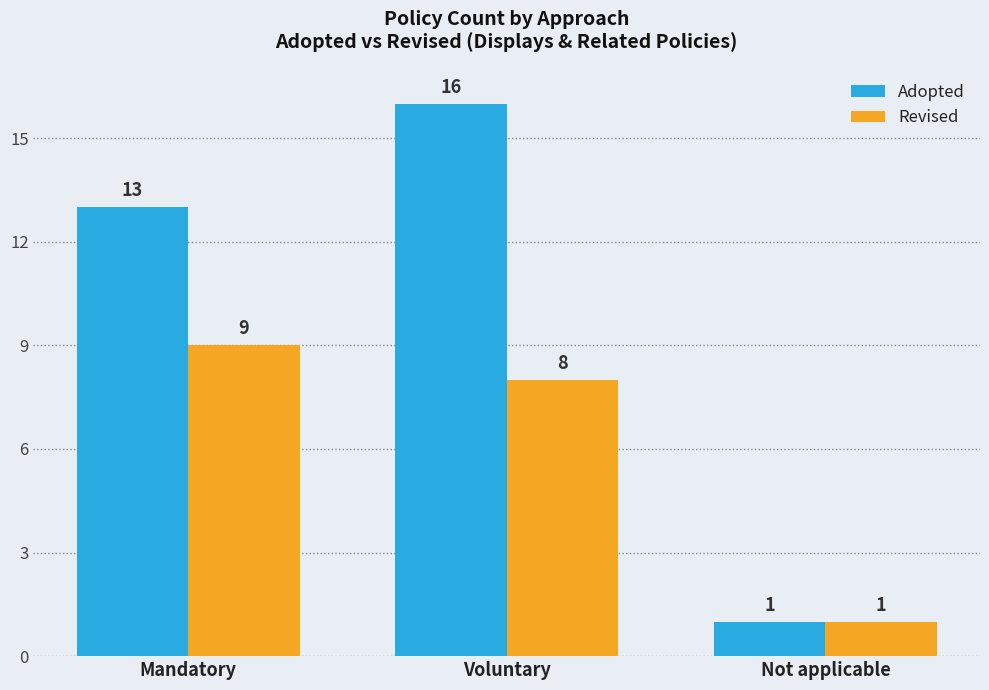

Which series changed the most between Mandatory and Not applicable?

Adopted